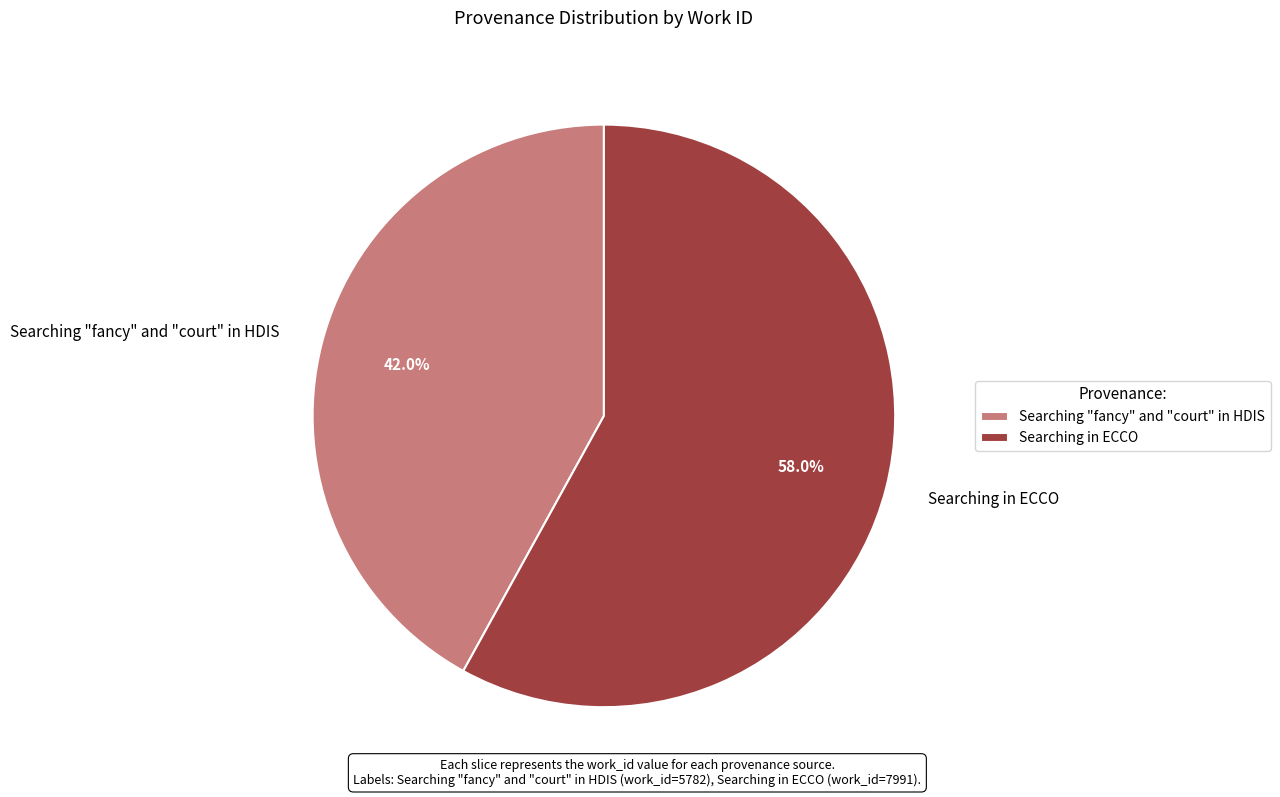

How many segments does this pie chart have?

2